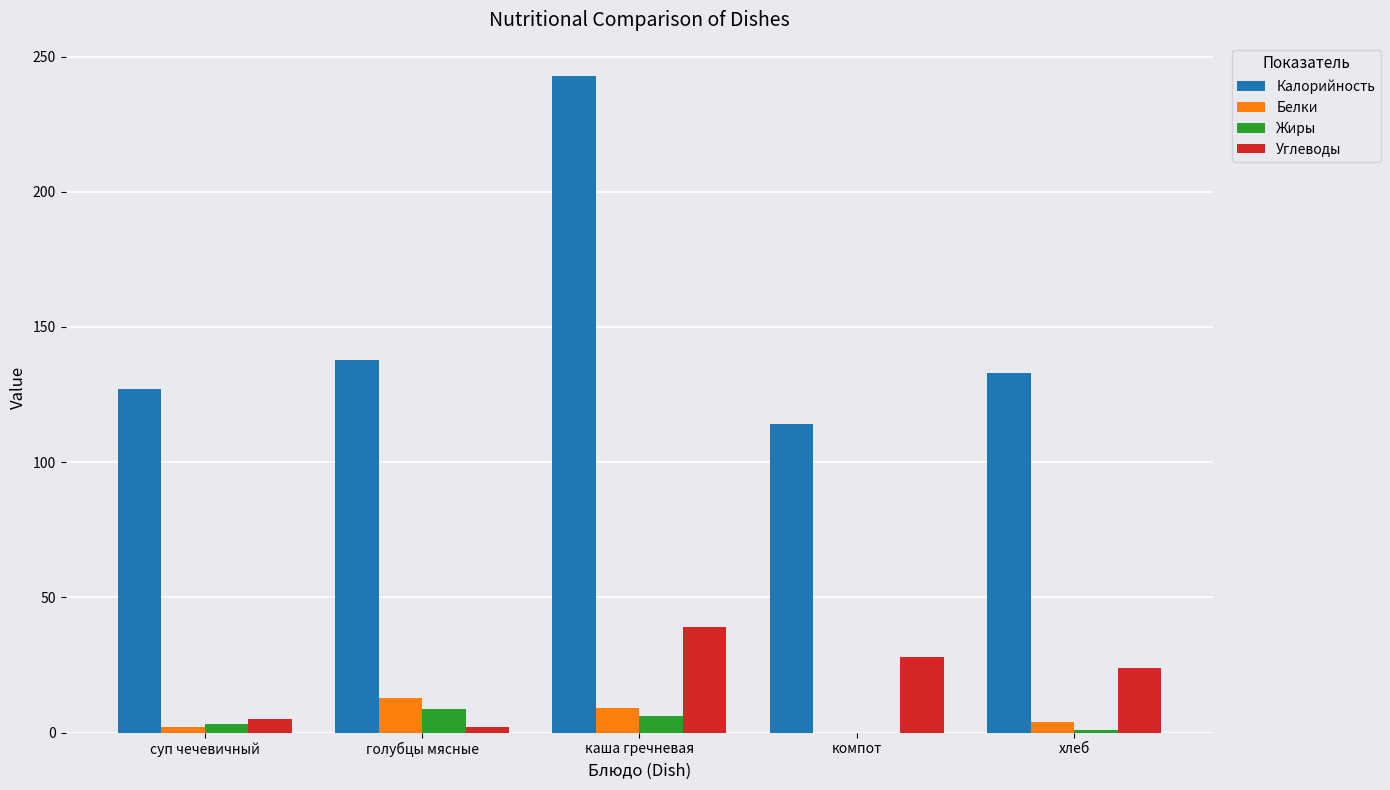

At which label is Калорийность closest to 178?

голубцы мясные